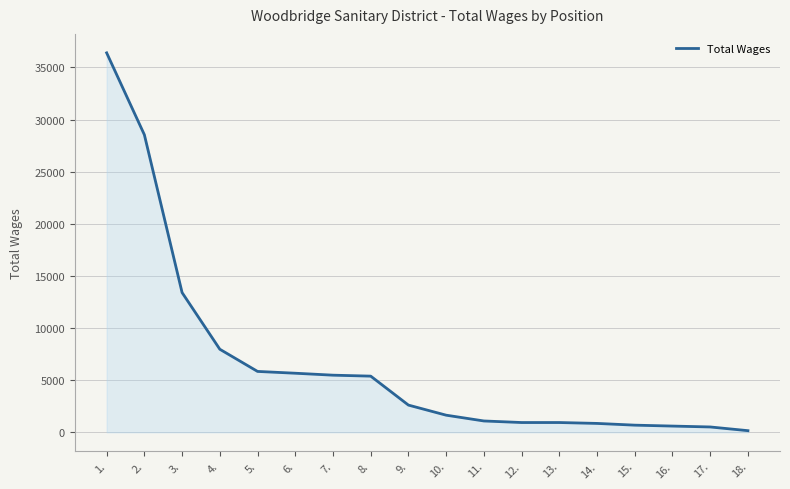

What is the ratio of the value at 9. to the value at 13.?

2.8